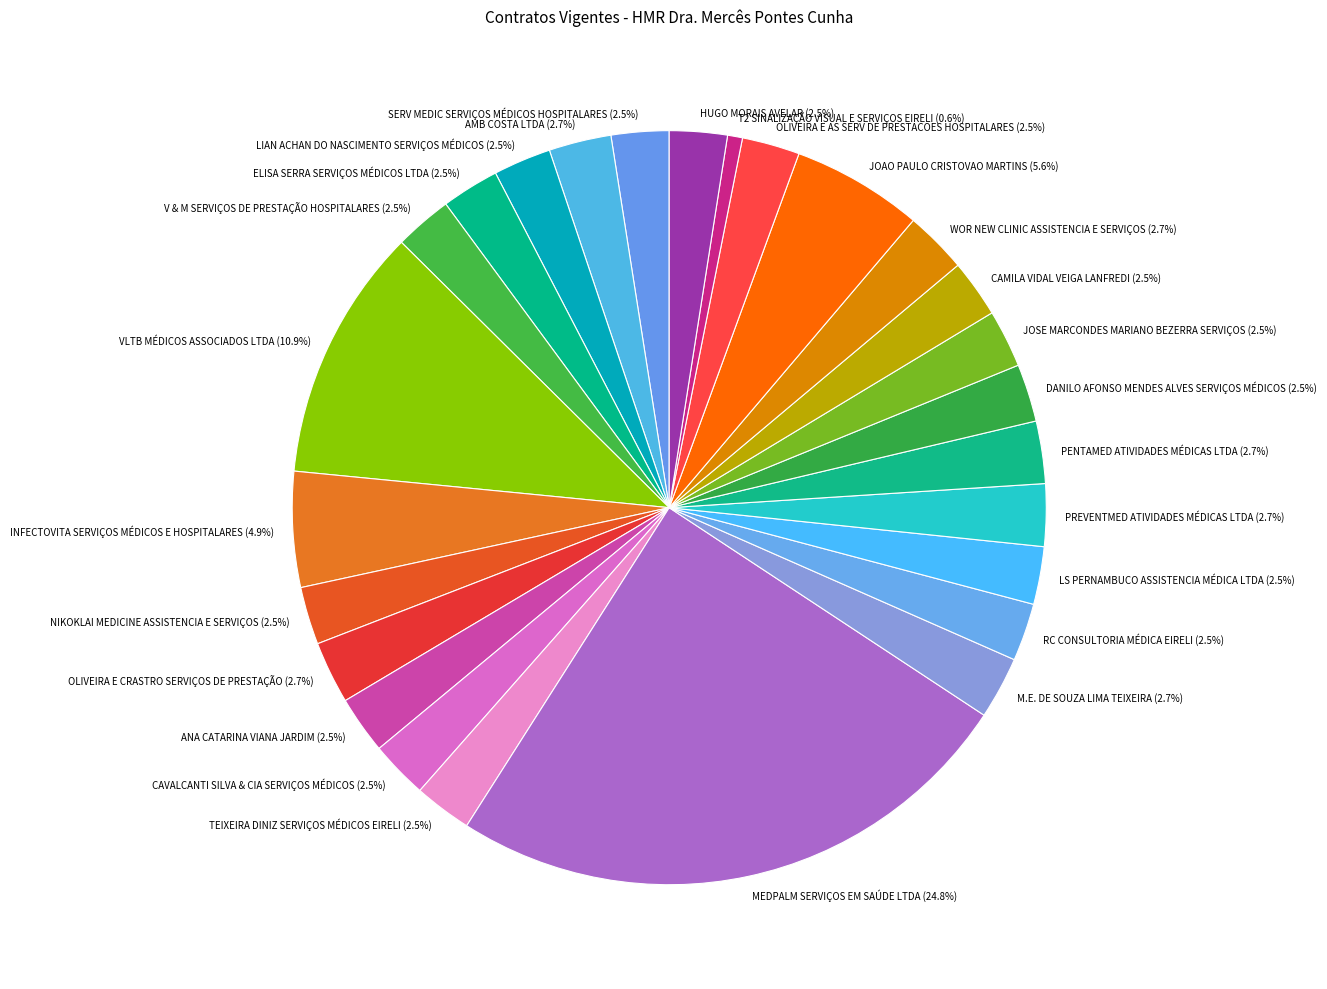

Which has a higher value, LS PERNAMBUCO ASSISTENCIA MÉDICA LTDA (2.5%) or VLTB MÉDICOS ASSOCIADOS LTDA (10.9%)?

VLTB MÉDICOS ASSOCIADOS LTDA (10.9%)